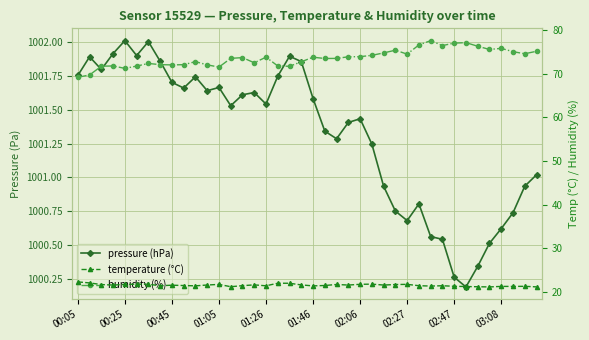

Which has a higher value, 02:47 or 35?

02:47